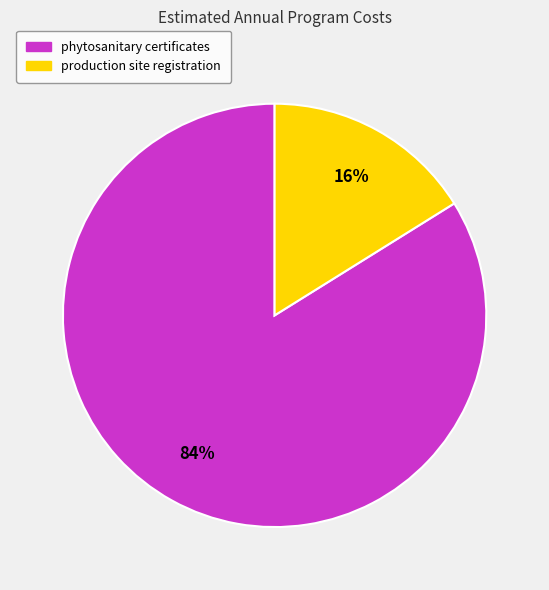

Does any single category account for the majority?

Yes